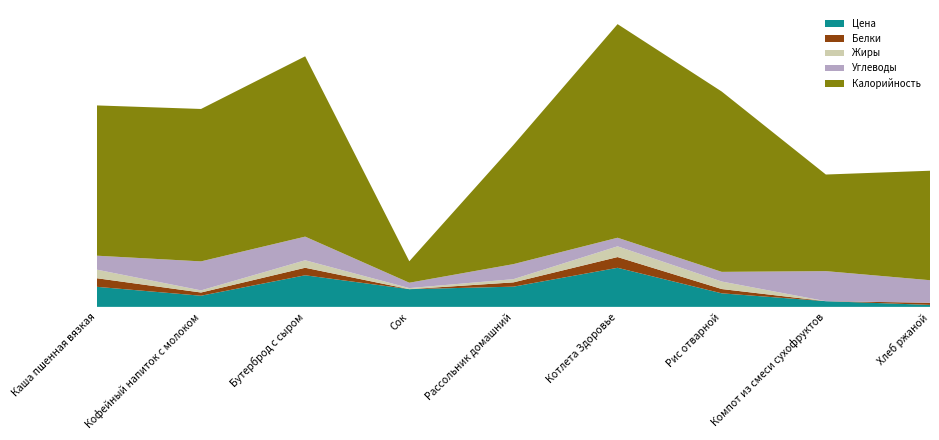

Reading right to left, transcribe all the data shown in this chart.

Цена: 1.8	5.3	12.6	36.4	18.8	16.5	29.4	10.4	18.7
Белки: 2.0	0.0	4.0	10.0	4.0	0.0	7.0	3.0	8.0
Жиры: 0.0	0.0	7.0	10.0	3.0	1.0	7.0	2.0	8.0
Углеводы: 21.0	28.0	9.0	8.0	14.0	5.0	22.0	27.0	13.0
Калорийность: 102.0	90.0	168.0	199.0	111.0	20.0	168.0	142.0	140.0